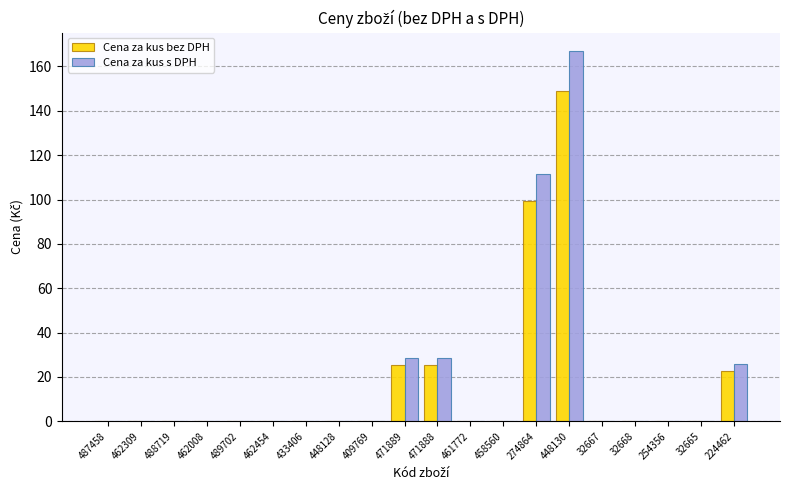

Which series has the largest range (max minus min)?

Cena za kus s DPH